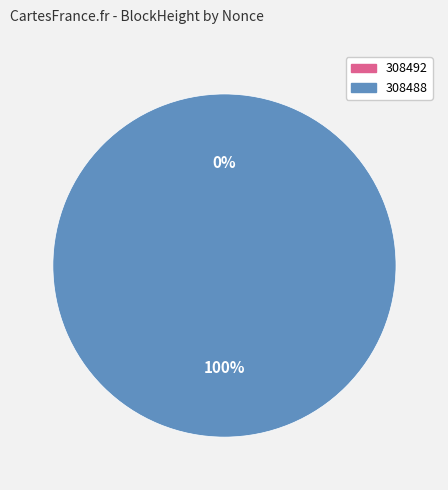

Which category accounts for the majority?

308488